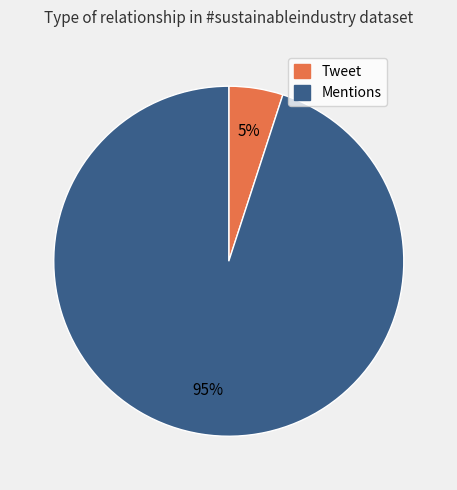

What is the ratio of the value at Mentions to the value at Tweet?

19.0